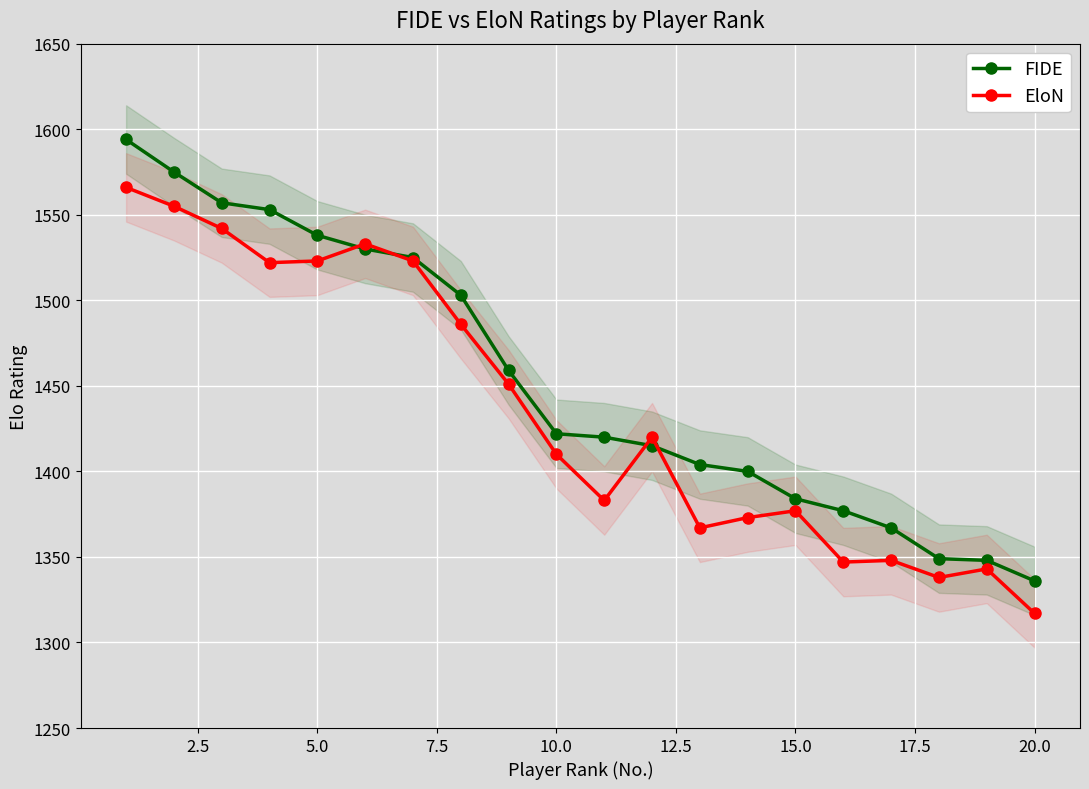

How many intersections are there between EloN and FIDE?

4